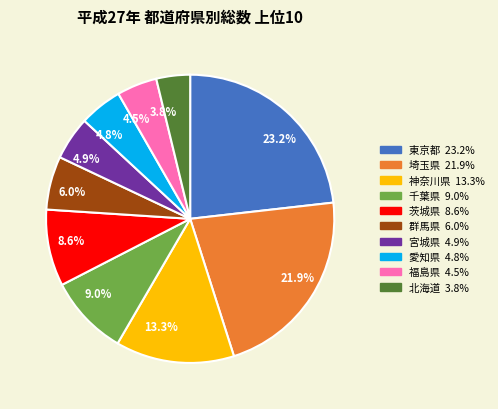

Is there a majority slice in this chart?

No